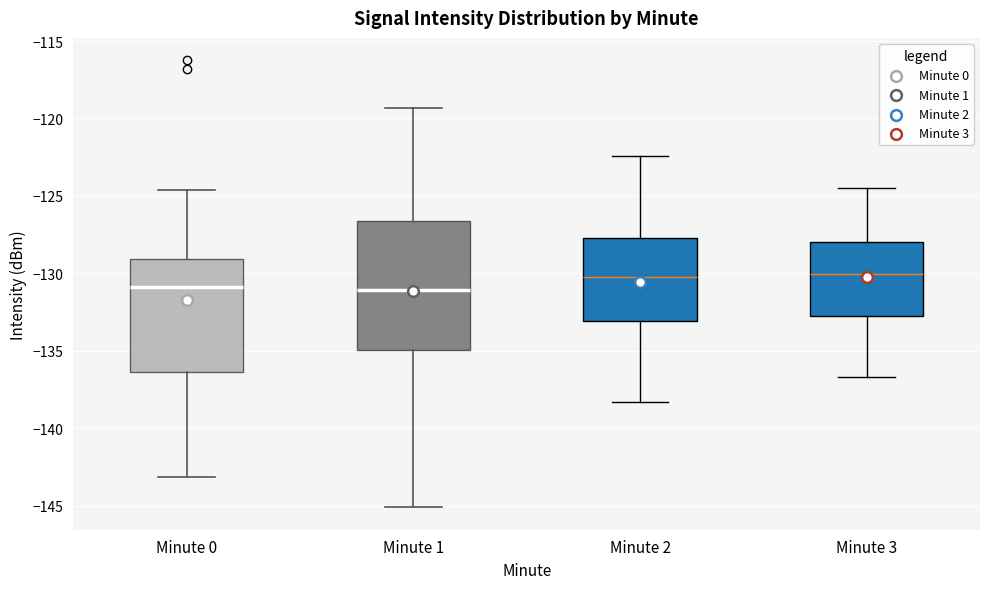

Which box is the tallest, from its lower edge to its upper edge?

Minute 1